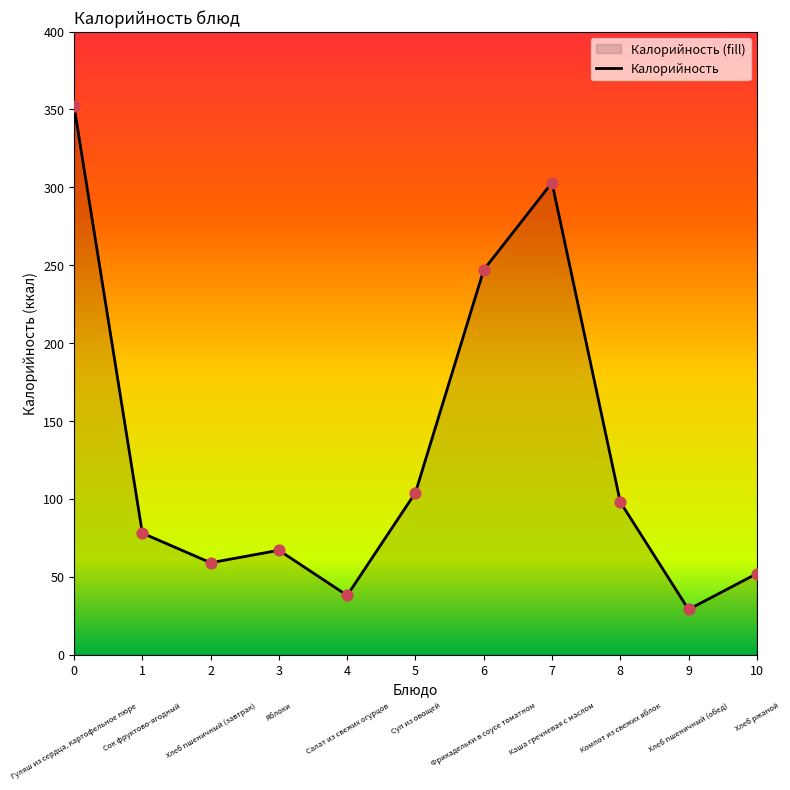

What is the change in value from 3 to 6?

+180